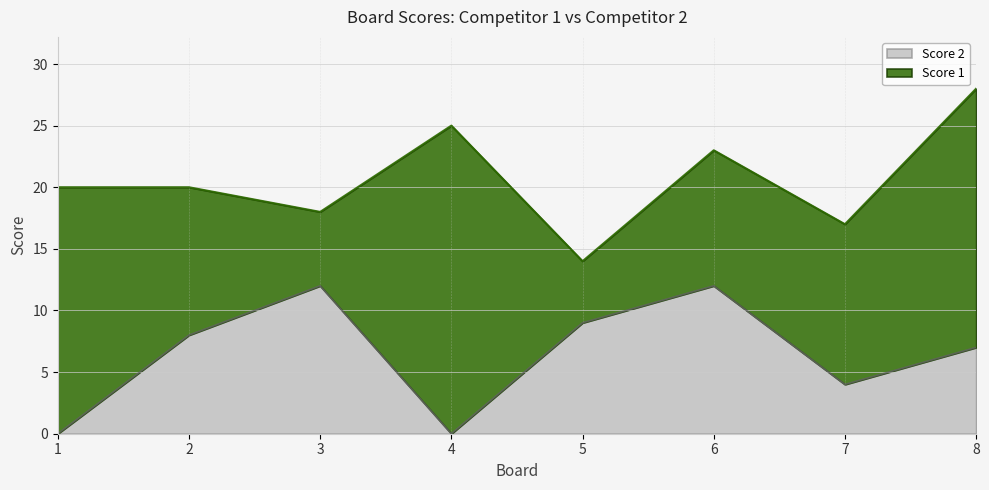

Which has a higher value, 2 or 6?

6